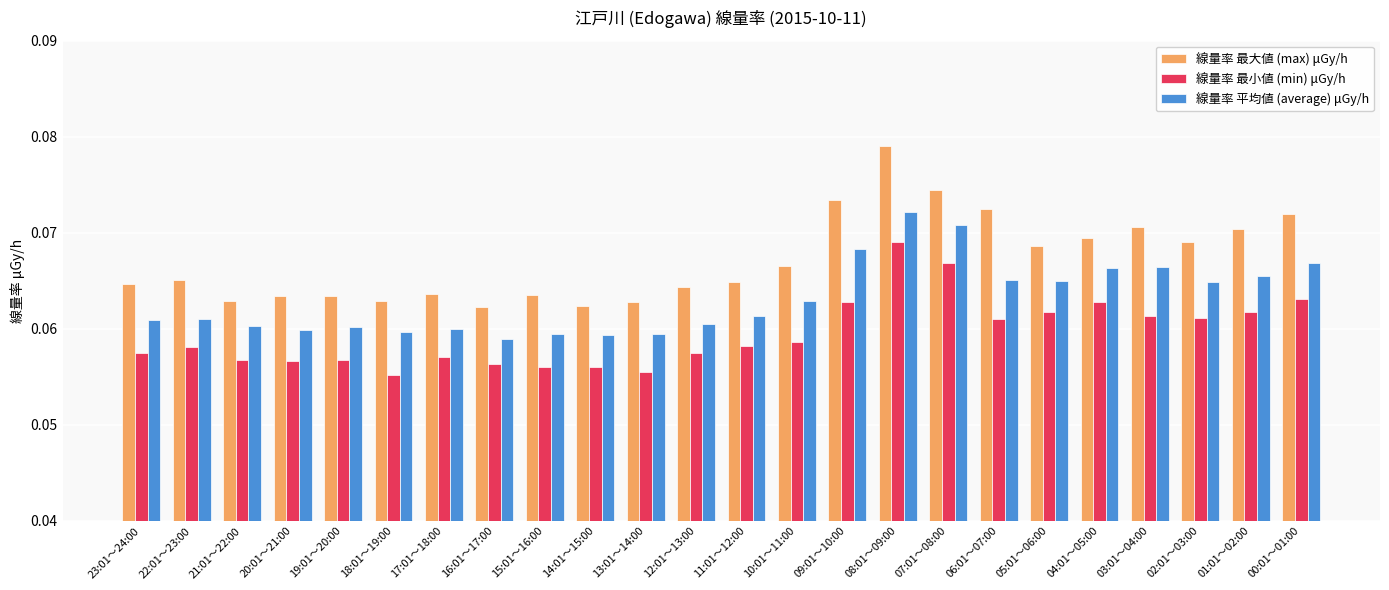

Rank the series by their maximum value, from lowest to highest.

線量率 最小値 (min) μGy/h, 線量率 平均値 (average) μGy/h, 線量率 最大値 (max) μGy/h